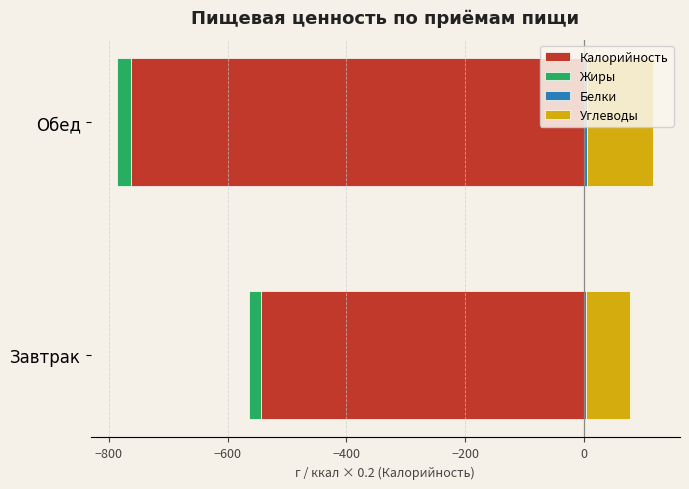

What are all the series names shown in the legend?

Калорийность, Жиры, Белки, Углеводы